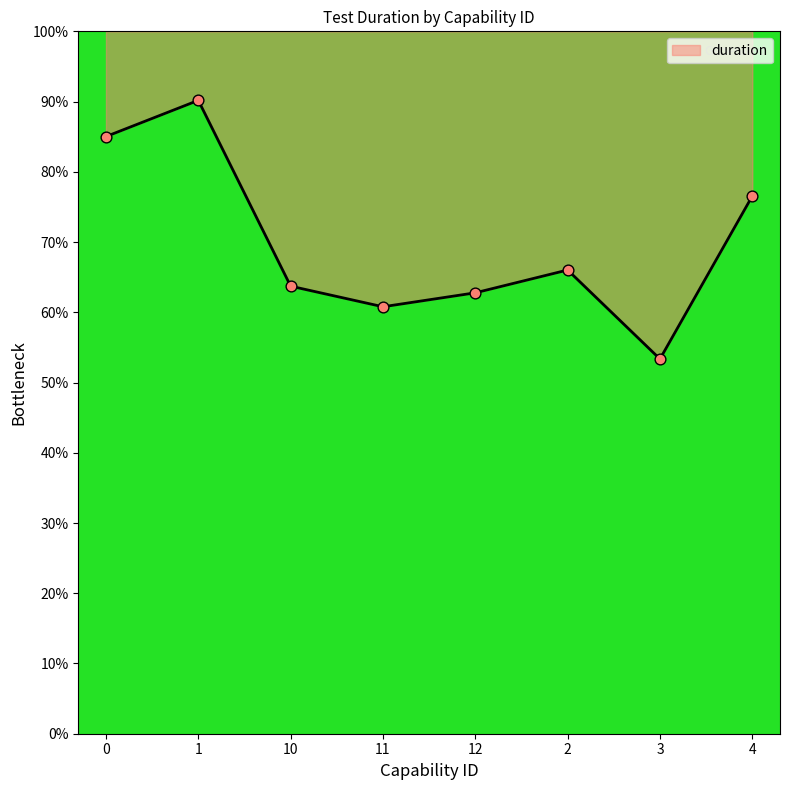

What is the change in value from 10 to 3?

-10.4